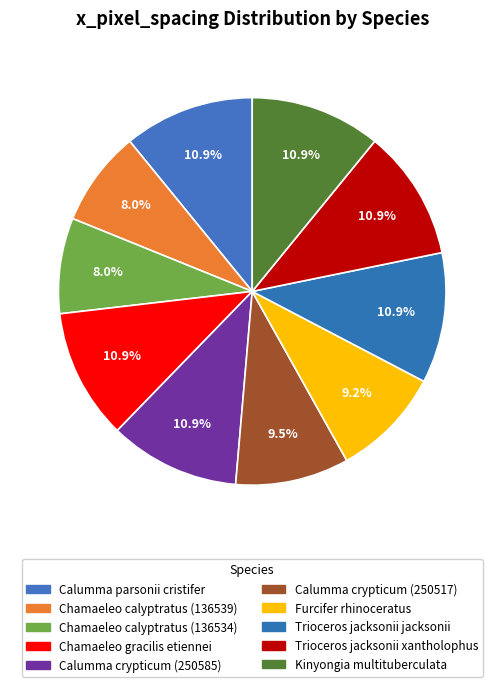

Count the number of slices in the pie.

10